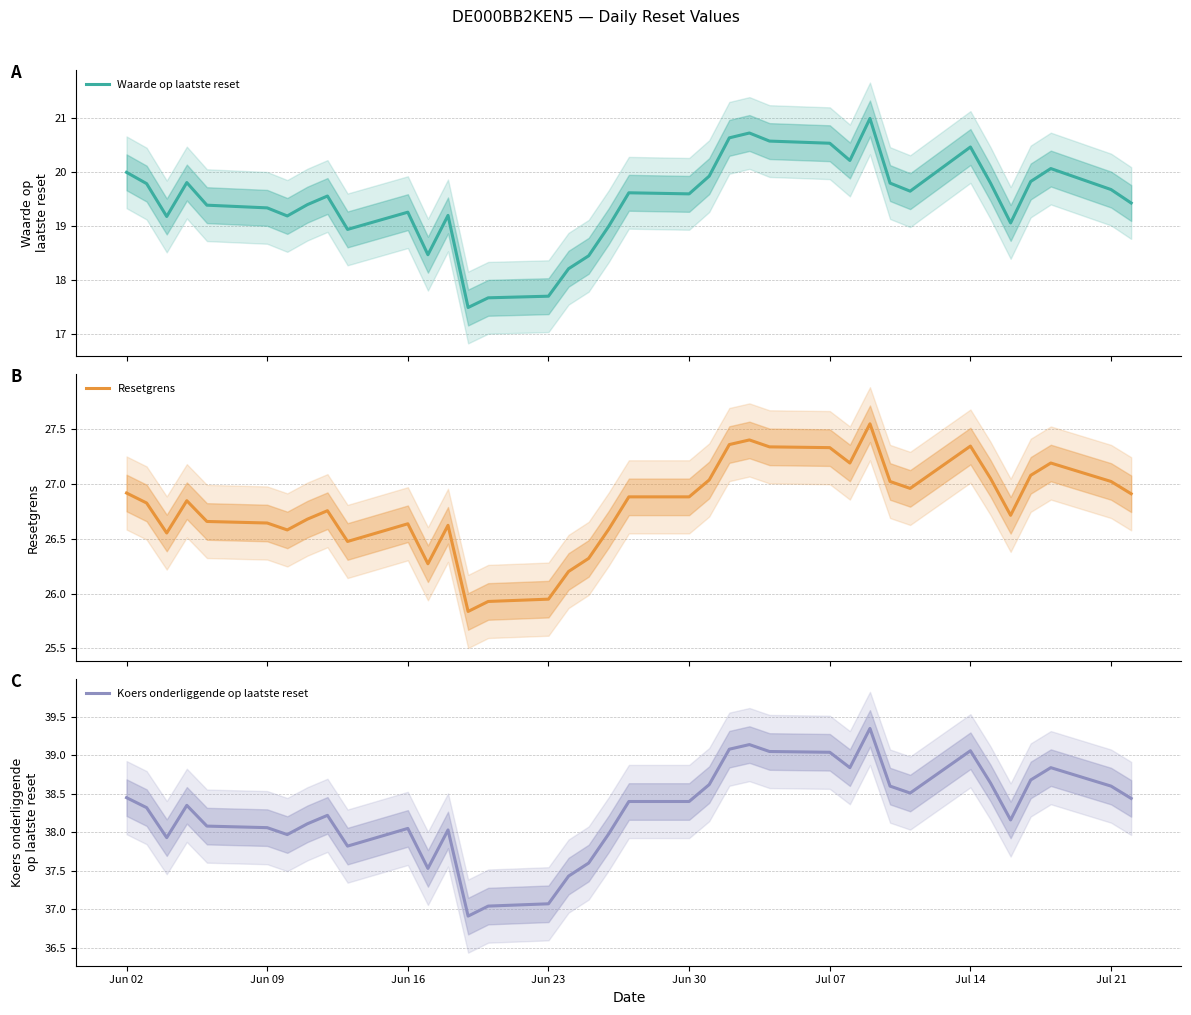

List the series in order of their overall mean, highest first.

Koers onderliggende op laatste reset, Resetgrens, Waarde op laatste reset